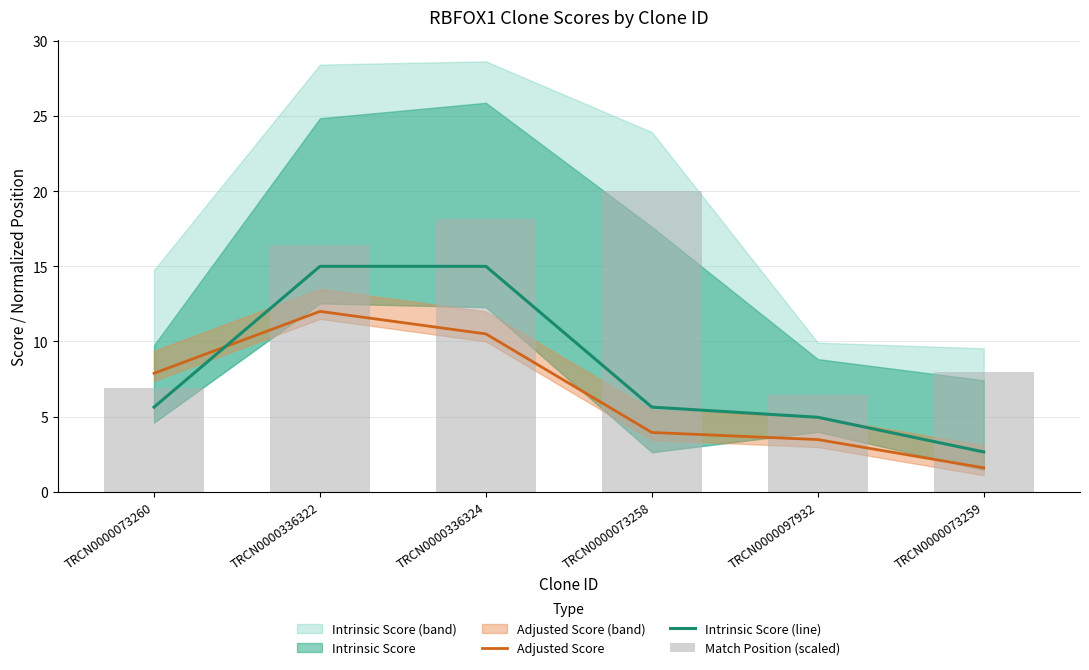

Does the chart contain stacked bars?

No